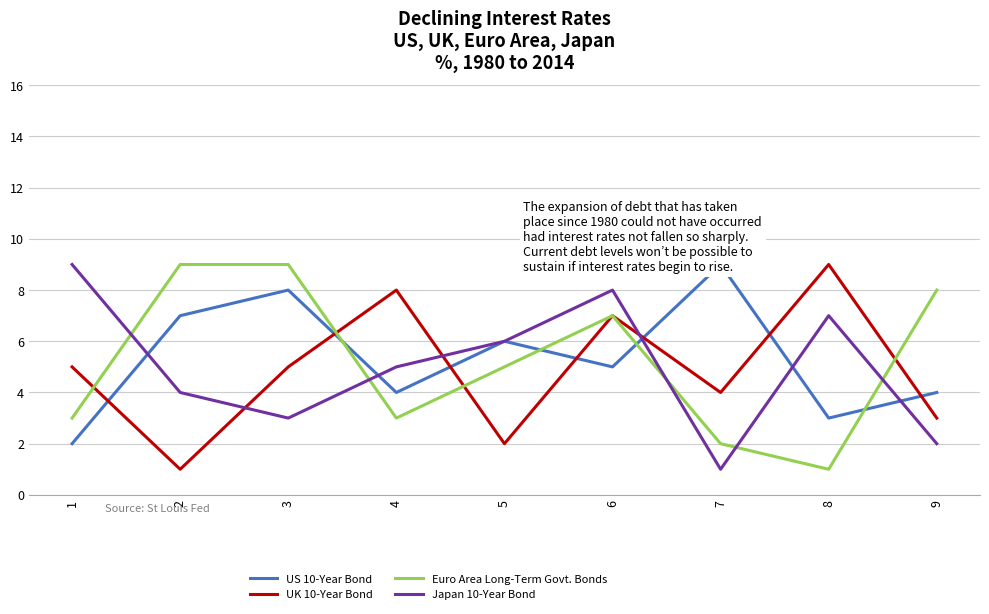

How many interior local peaks does the US 10-Year Bond series have?

3